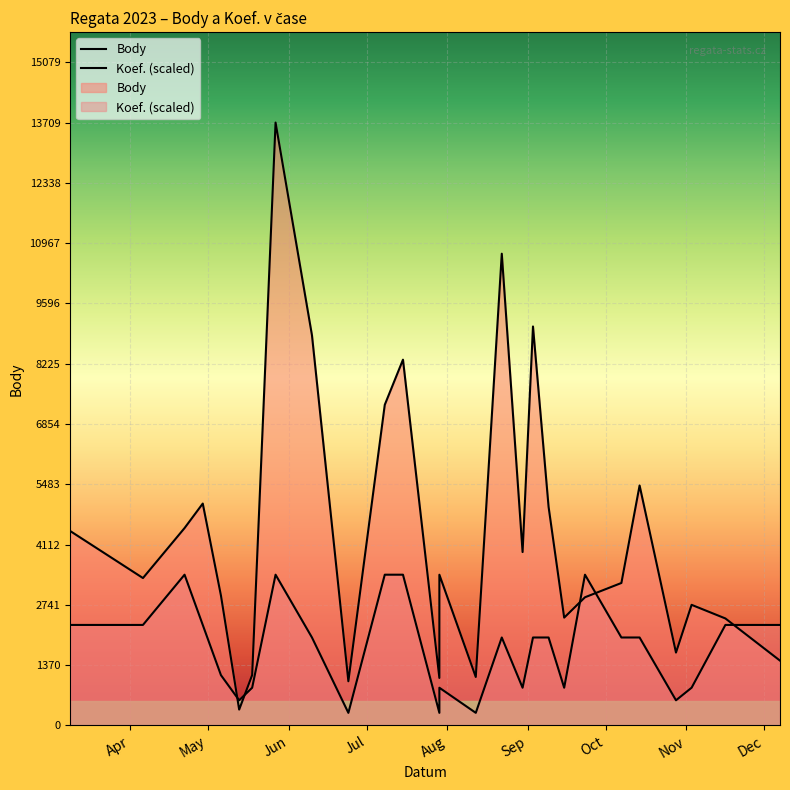

What is the maximum value for Body?

13709.0